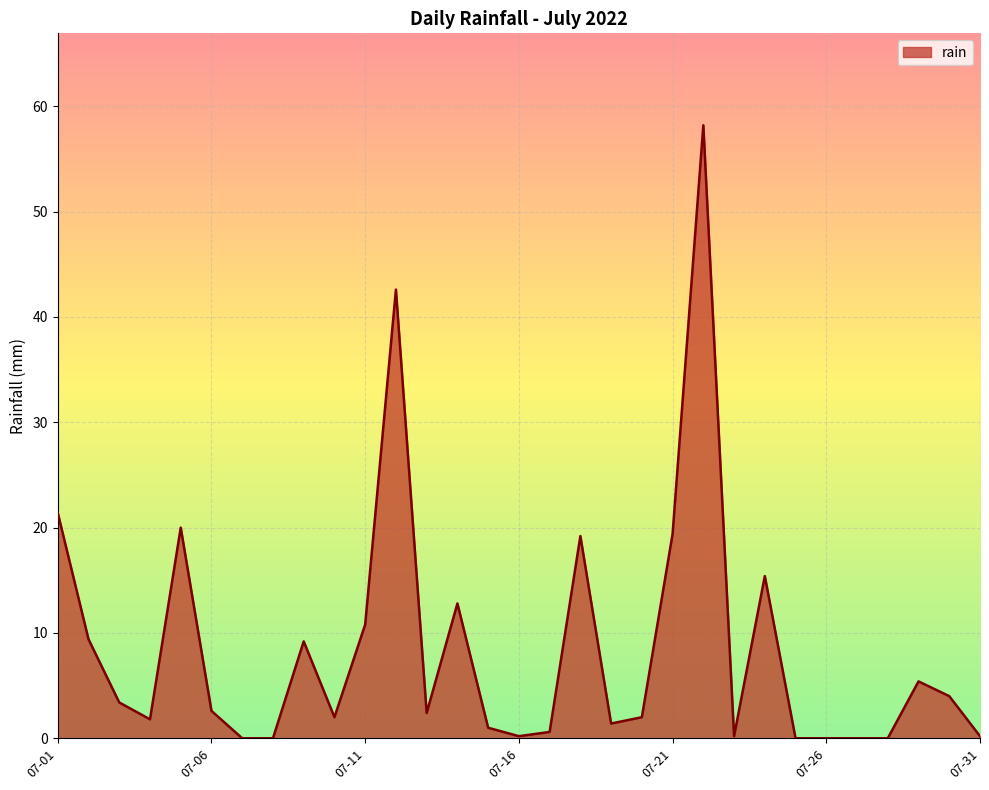

What is the difference between the maximum and minimum values?

58.2